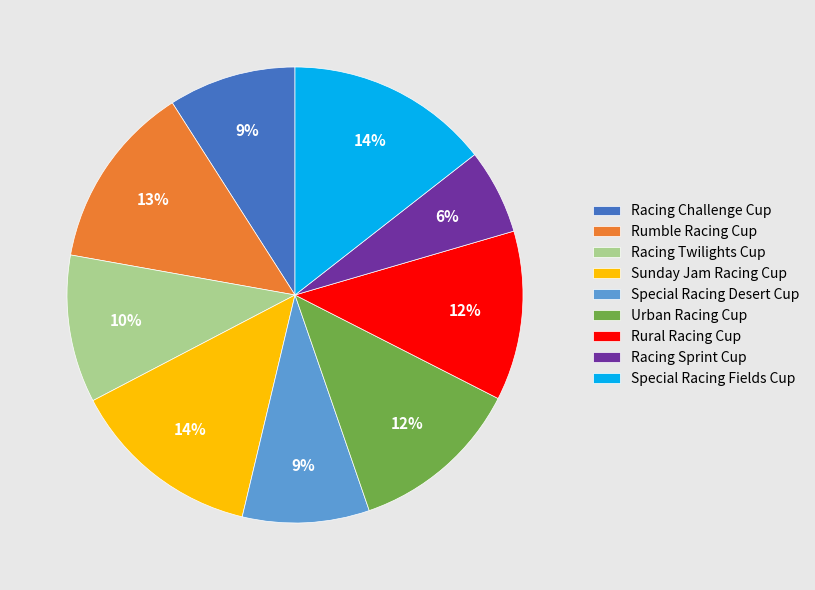

The Rural Racing Cup slice represents 23% of the pie. True or false?

False